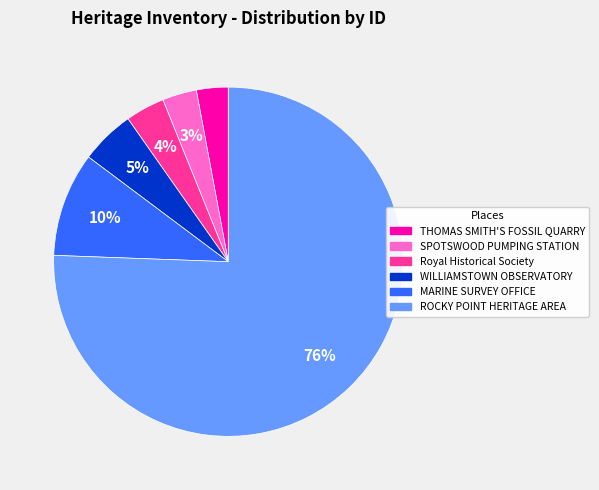

Is there any slice that represents more than half of the pie?

Yes